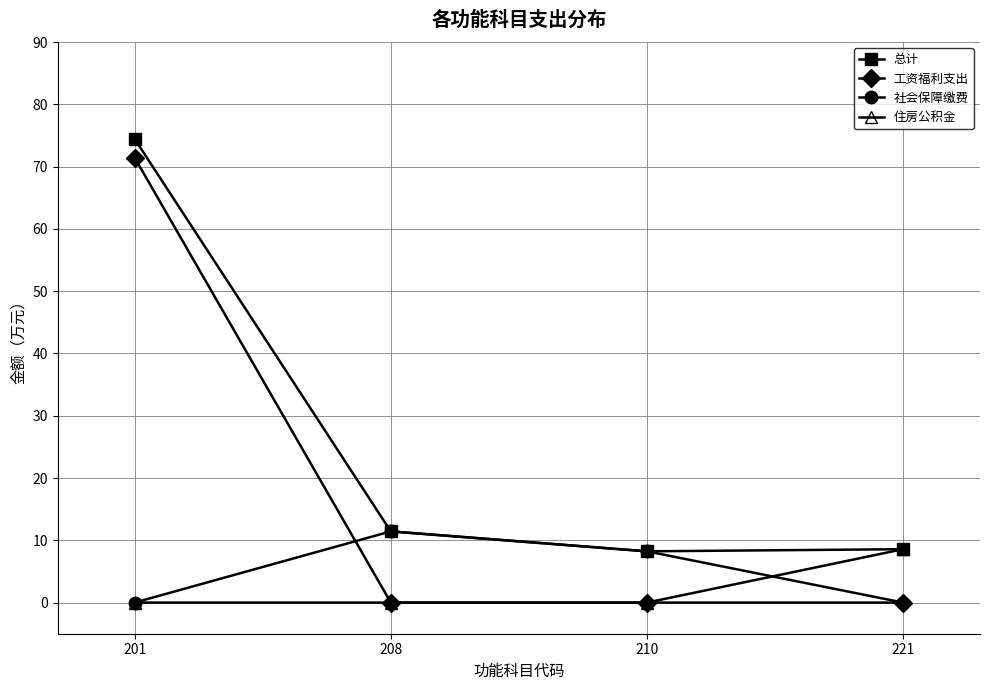

True or false: 住房公积金 has a value of 4.8 at 221.

False